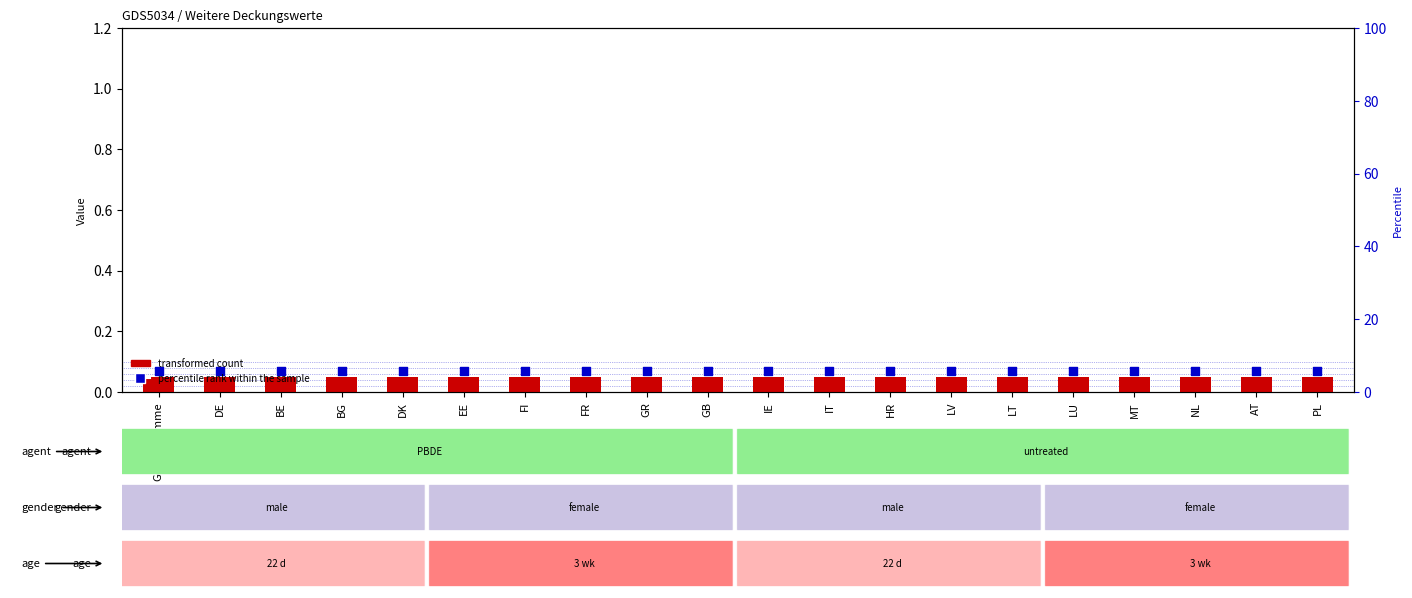

At how many categories does at least one series exceed 0?

20